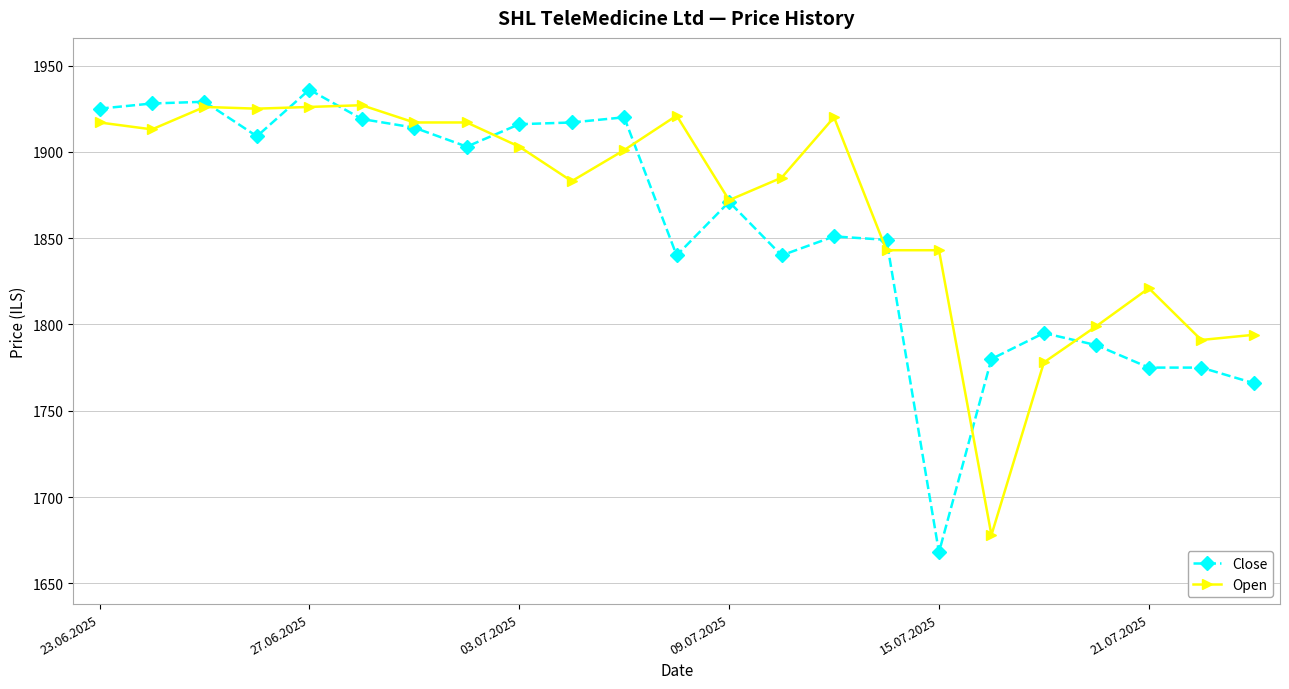

Which series has the largest range (max minus min)?

Close